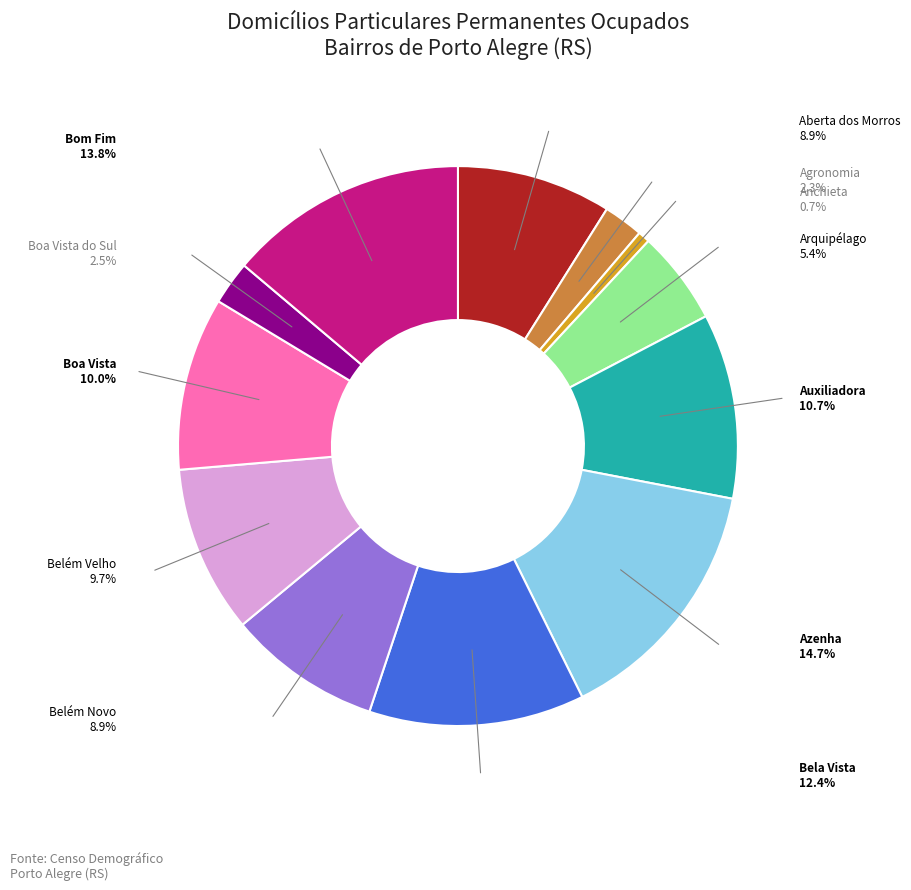

How many slices are in this pie chart?

12